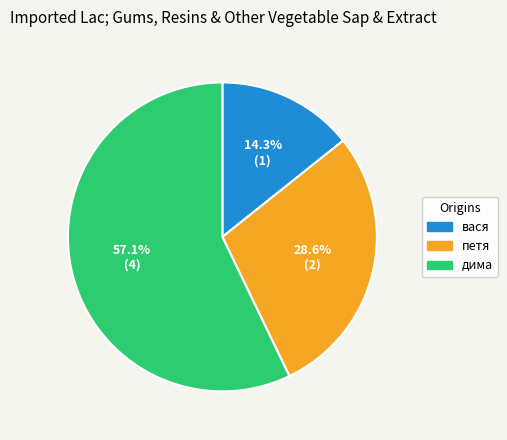

What is the ratio of the value at дима to the value at вася?

4.0